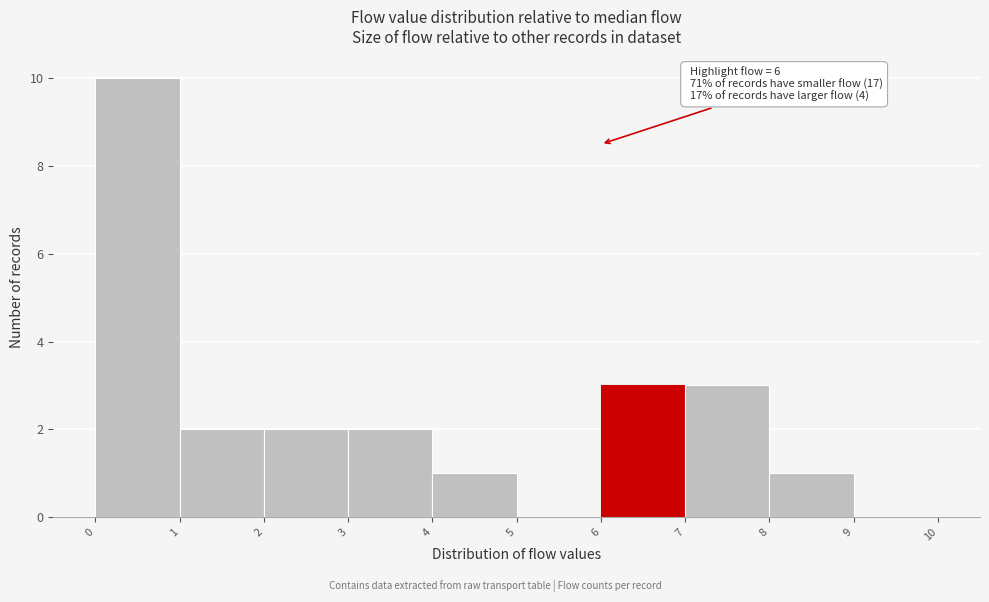

Over which range of the x-axis is the bar tallest?

0 to 1